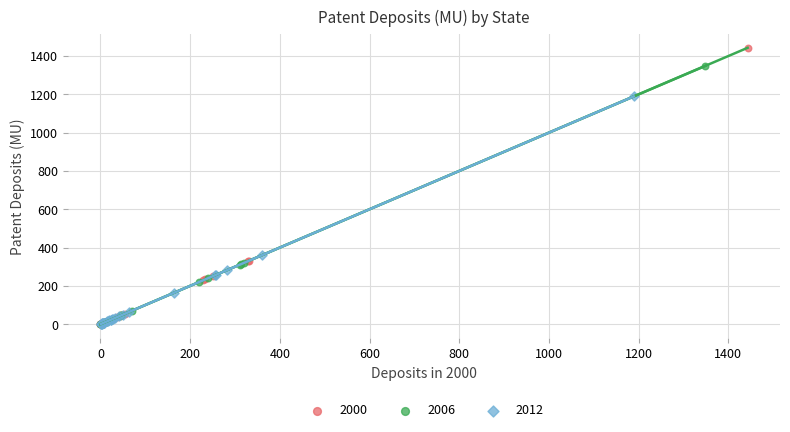

Which series has the largest Y range (max minus min)?

2000